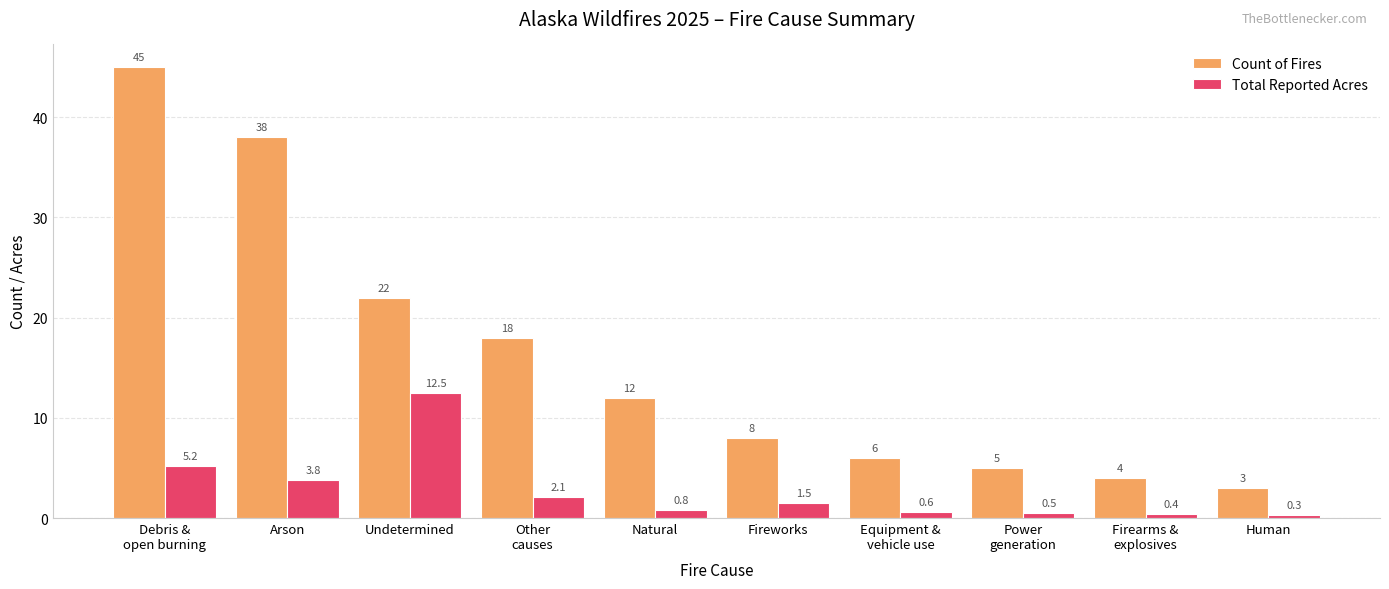

What is the greatest value displayed?

45.0